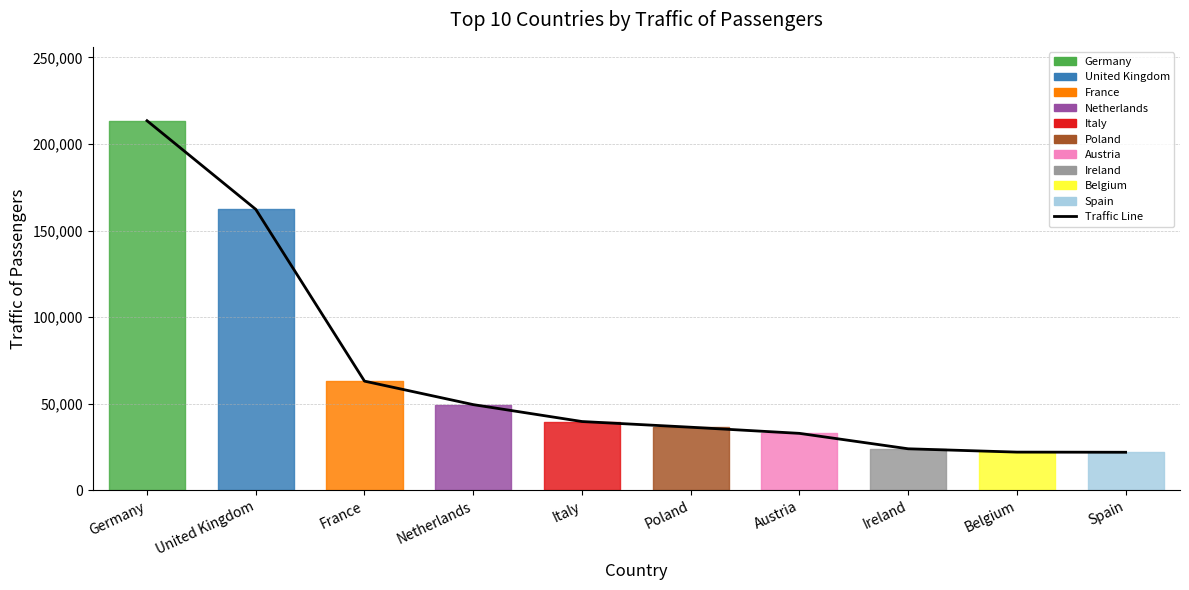

Is it true that the value at Belgium is 8589?

False